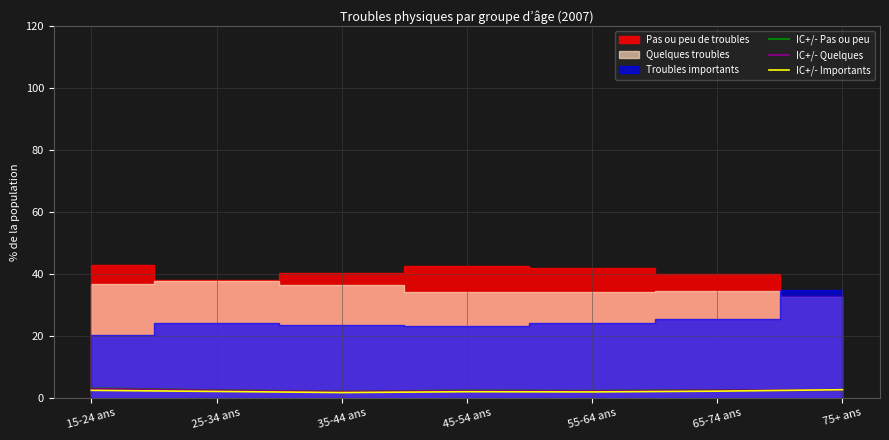

At which label does IC+/- Importants reach its peak?

75+ ans